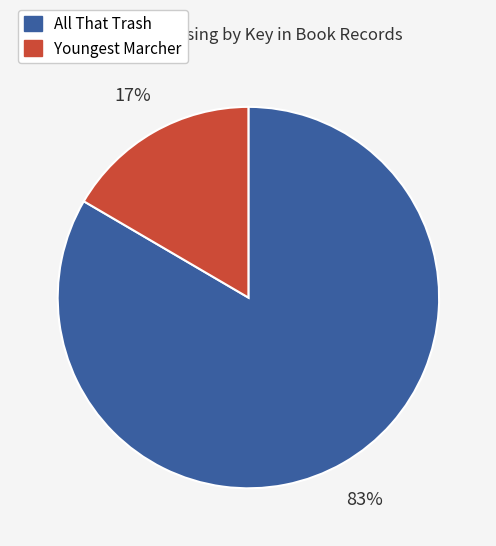

To the nearest percent, what portion does Youngest Marcher represent?

17%